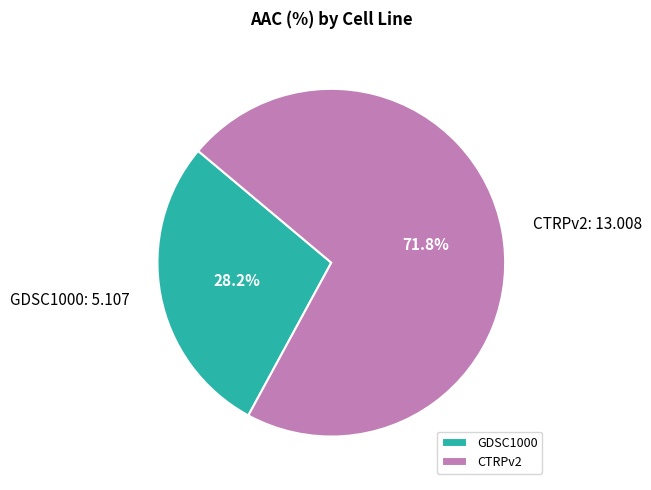

True or false: CTRPv2 accounts for 79% of the total.

False